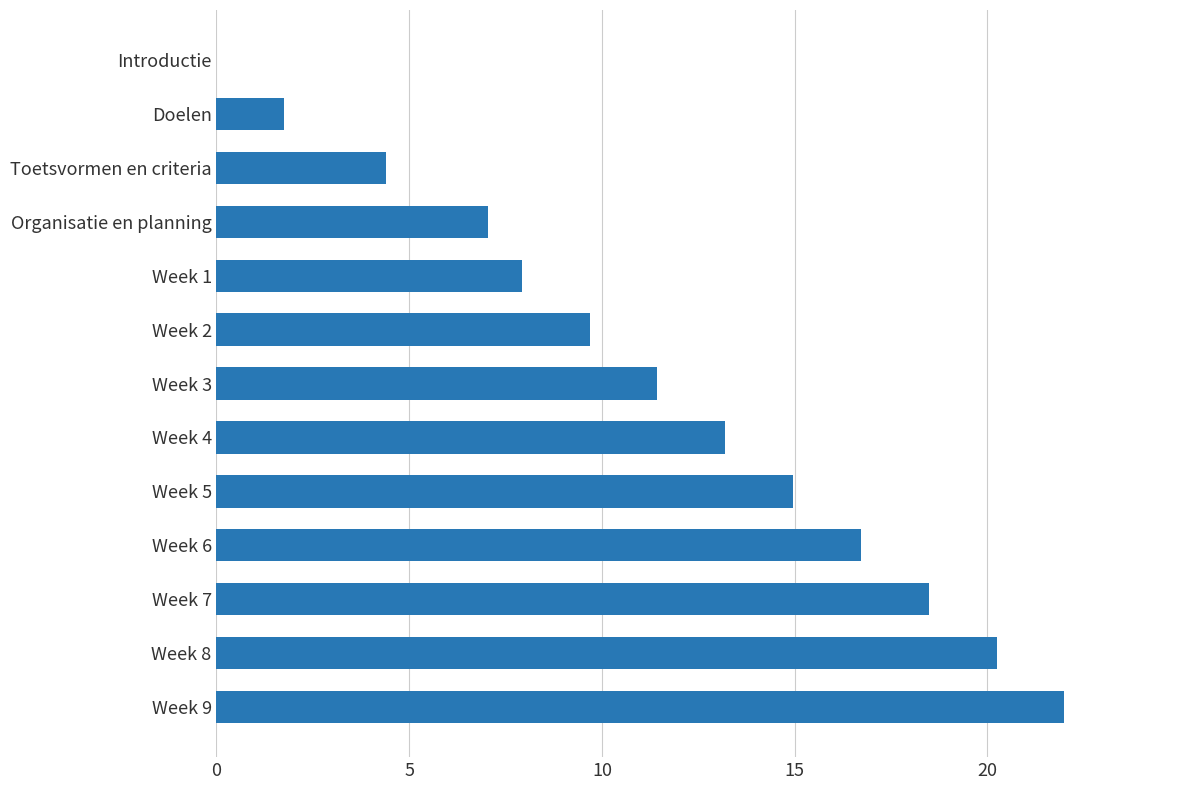

Which has a higher value, Introductie or Week 1?

Week 1